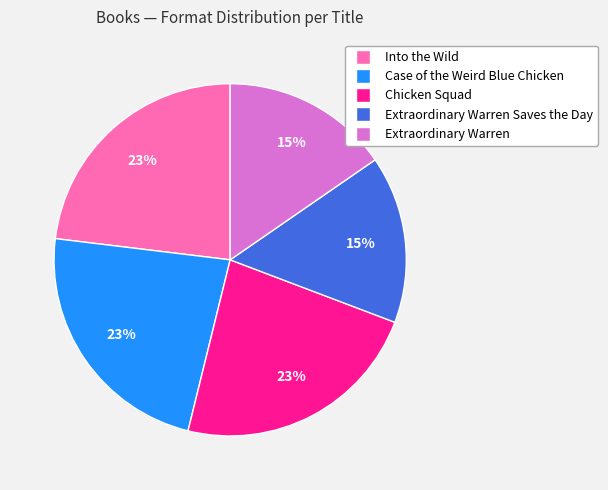

Count the number of slices in the pie.

5